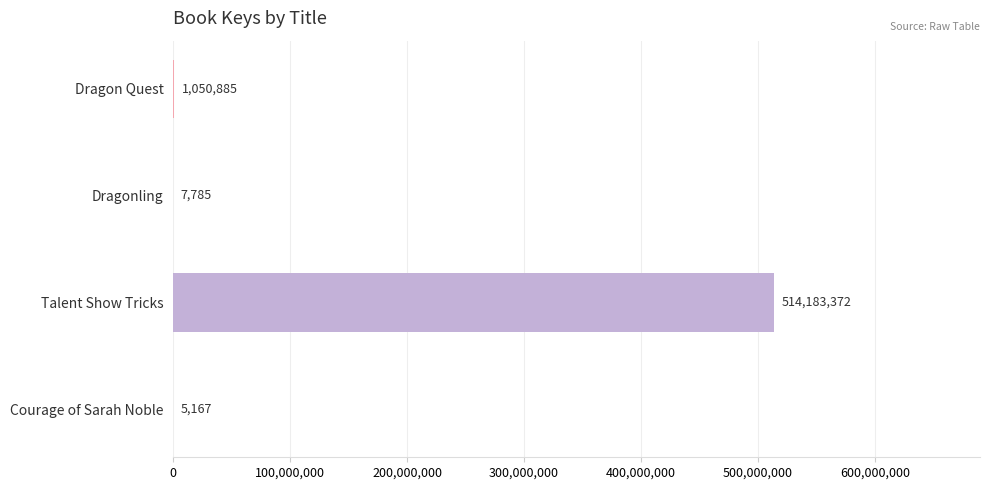

What is the change in value from Talent Show Tricks to Courage of Sarah Noble?

-514178205